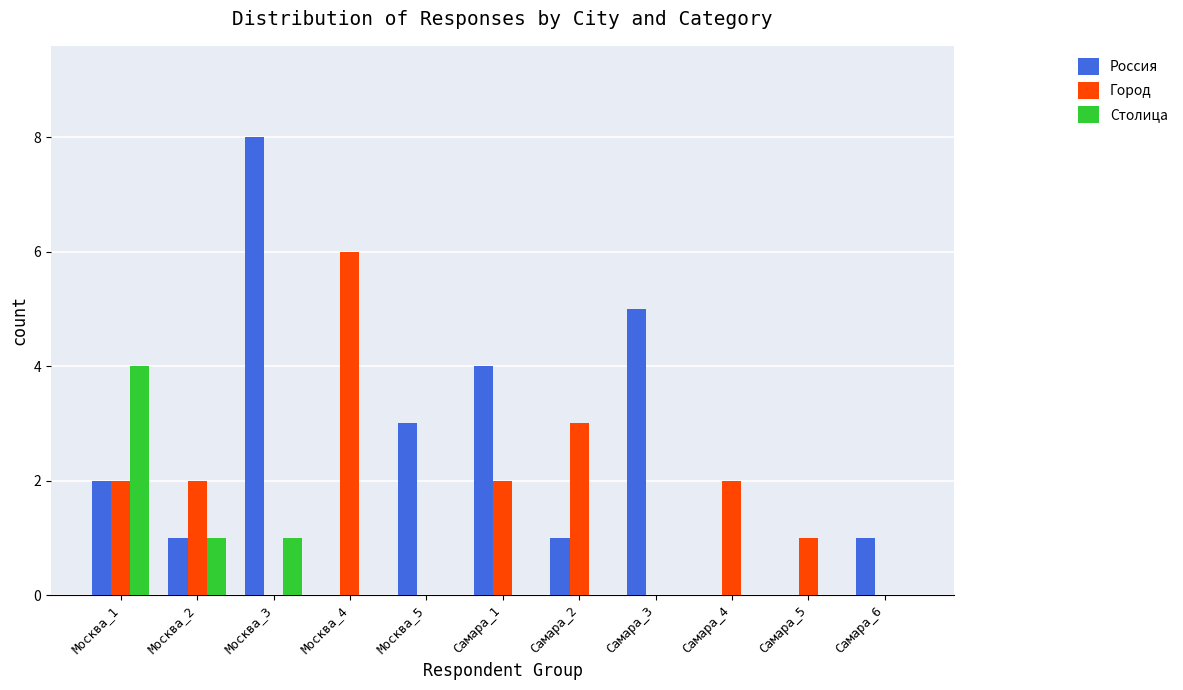

True or false: Столица has a value of 1 at Самара_3.

False